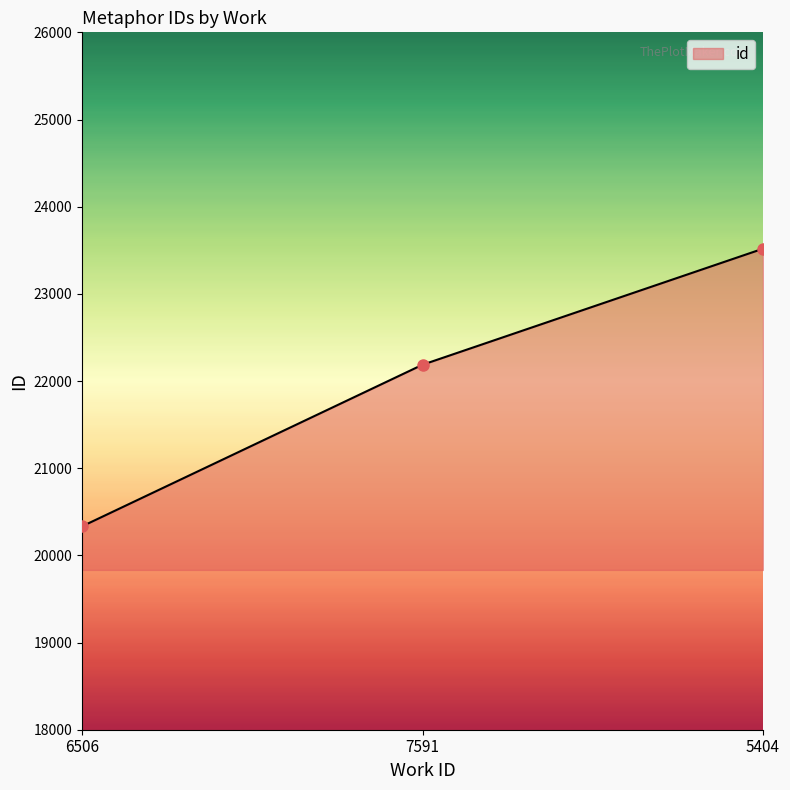

Which category has the lowest value across all series?

6506